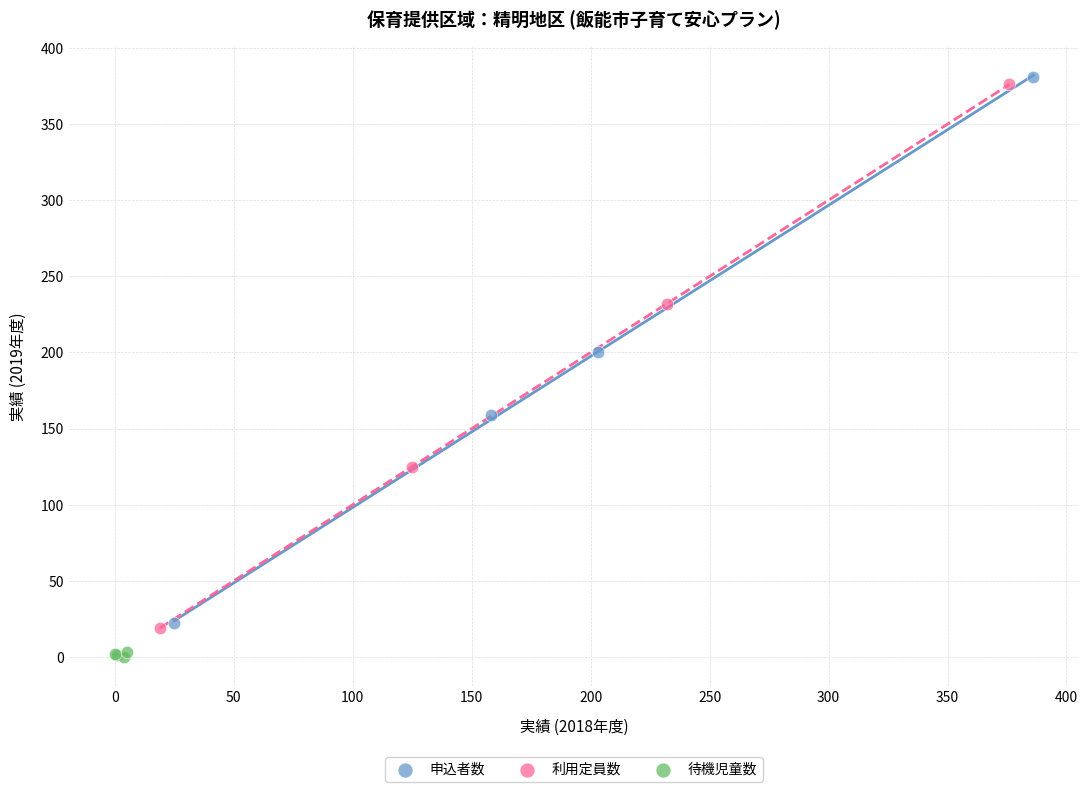

Which series contains the lowest Y value?

待機児童数